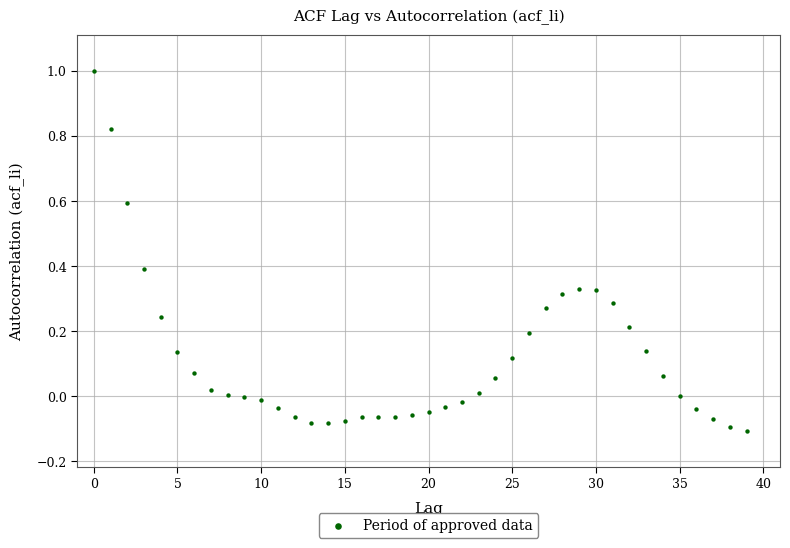

What is the range of Y values (max minus min)?

1.1